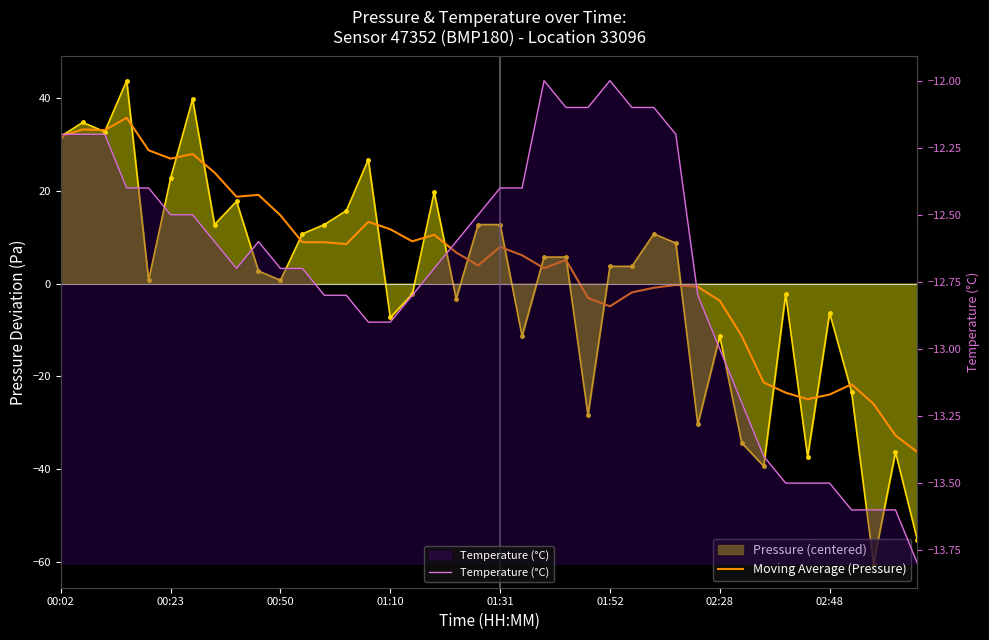

Between 02:48 and 39, which series saw the biggest shift?

Moving Average (Pressure)